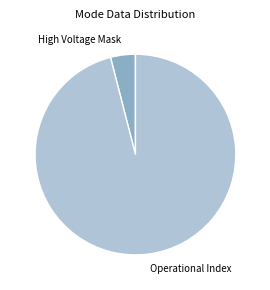

The High Voltage Mask slice represents 4% of the pie. True or false?

True